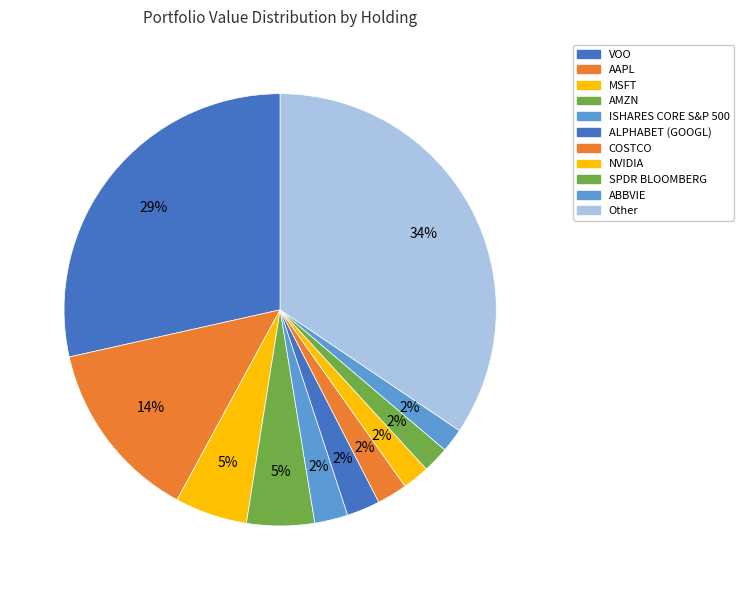

Does any single category account for the majority?

No